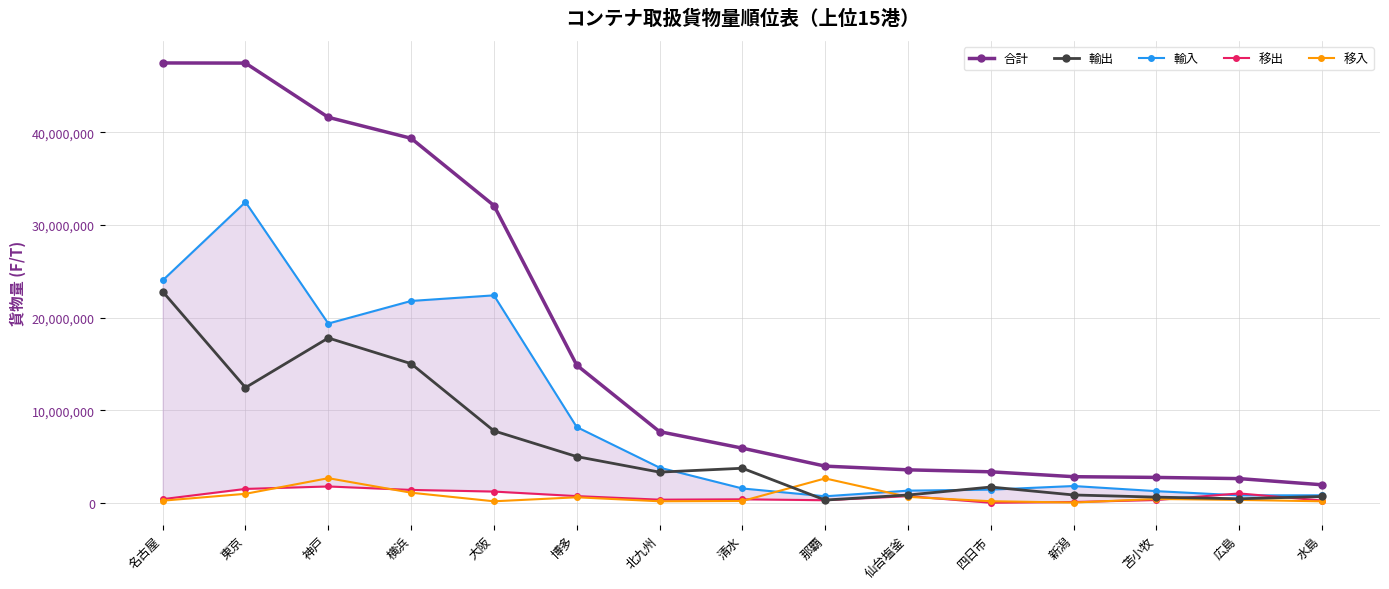

What is the label of the 4th point from the right?

新潟